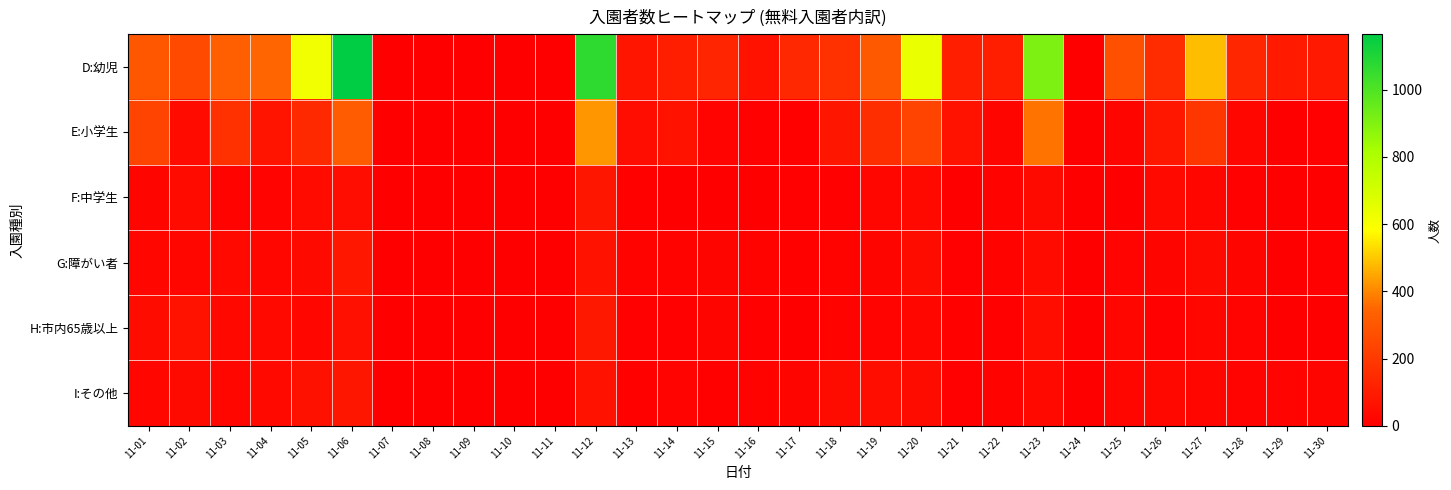

Reading right to left, what are all the values shown in this chart?

D:幼児: 11-30=87	11-29=92	11-28=134	11-27=484	11-26=153	11-25=277	11-24=0	11-23=907	11-22=110	11-21=107	11-20=639	11-19=309	11-18=172	11-17=140	11-16=67	11-15=130	11-14=105	11-13=76	11-12=1065	11-11=0	11-10=0	11-09=0	11-08=0	11-07=0	11-06=1165	11-05=616	11-04=350	11-03=329	11-02=255	11-01=298
E:小学生: 11-30=9	11-29=4	11-28=27	11-27=188	11-26=84	11-25=21	11-24=0	11-23=370	11-22=22	11-21=68	11-20=231	11-19=160	11-18=79	11-17=11	11-16=8	11-15=17	11-14=68	11-13=48	11-12=424	11-11=0	11-10=0	11-09=0	11-08=0	11-07=0	11-06=316	11-05=145	11-04=72	11-03=169	11-02=43	11-01=230
F:中学生: 11-30=1	11-29=0	11-28=5	11-27=27	11-26=36	11-25=2	11-24=0	11-23=37	11-22=12	11-21=1	11-20=34	11-19=25	11-18=6	11-17=5	11-16=3	11-15=2	11-14=0	11-13=10	11-12=79	11-11=0	11-10=0	11-09=0	11-08=0	11-07=0	11-06=49	11-05=41	11-04=17	11-03=13	11-02=39	11-01=21
G:障がい者: 11-30=7	11-29=4	11-28=19	11-27=37	11-26=19	11-25=17	11-24=0	11-23=40	11-22=15	11-21=9	11-20=45	11-19=20	11-18=13	11-17=10	11-16=13	11-15=22	11-14=13	11-13=13	11-12=70	11-11=0	11-10=0	11-09=0	11-08=0	11-07=0	11-06=80	11-05=38	11-04=27	11-03=36	11-02=23	11-01=27
H:市内65歳以上: 11-30=0	11-29=2	11-28=18	11-27=25	11-26=8	11-25=26	11-24=0	11-23=51	11-22=9	11-21=11	11-20=24	11-19=16	11-18=13	11-17=3	11-16=7	11-15=22	11-14=9	11-13=8	11-12=85	11-11=0	11-10=0	11-09=0	11-08=0	11-07=0	11-06=59	11-05=28	11-04=32	11-03=30	11-02=67	11-01=45
I:その他: 11-30=19	11-29=18	11-28=18	11-27=27	11-26=30	11-25=27	11-24=0	11-23=36	11-22=13	11-21=7	11-20=45	11-19=52	11-18=45	11-17=20	11-16=12	11-15=11	11-14=18	11-13=10	11-12=68	11-11=0	11-10=0	11-09=0	11-08=0	11-07=0	11-06=79	11-05=60	11-04=33	11-03=29	11-02=37	11-01=28